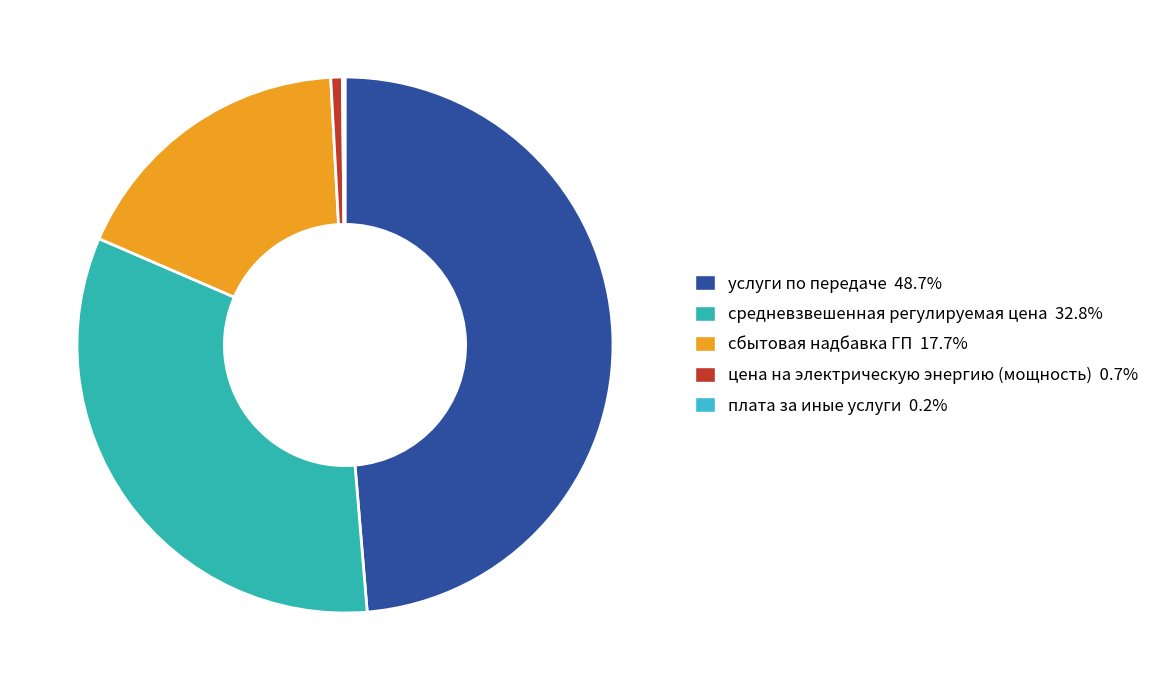

To the nearest percent, what percentage of the pie is средневзвешенная регулируемая цена?

33%